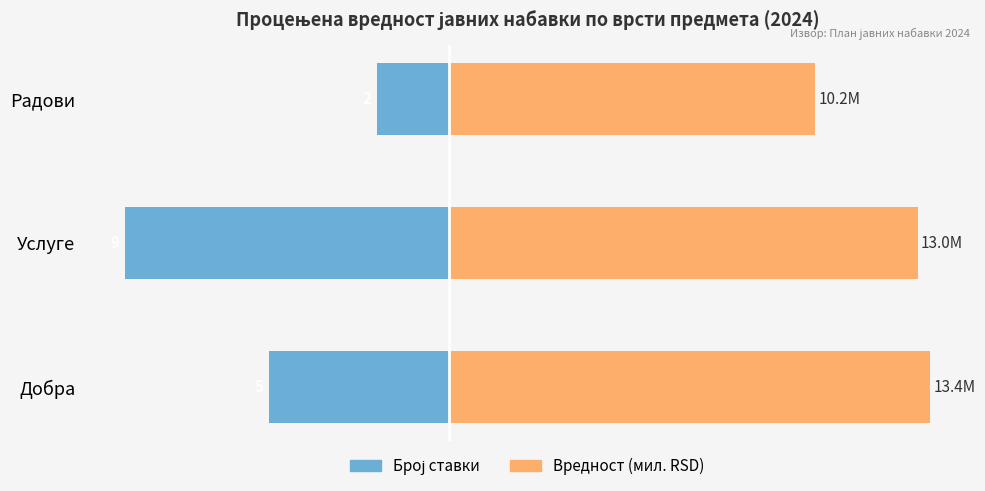

Which series has the largest total across all categories?

Вредност (мил. RSD)